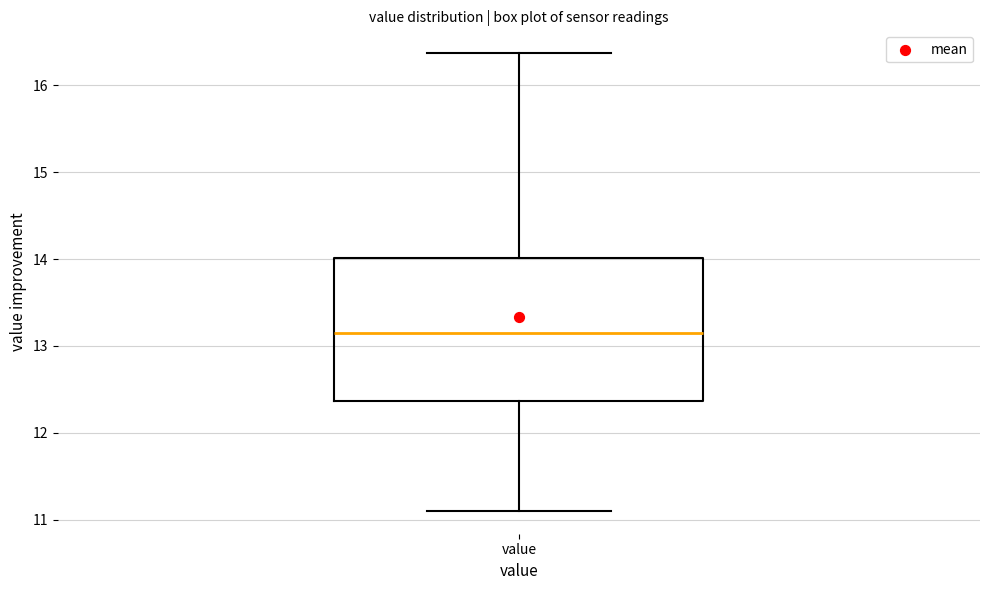

Where is the upper edge of the box for value on the y-axis? The values are not printed on the chart, so give them approximately, as read against the axis.

14.0